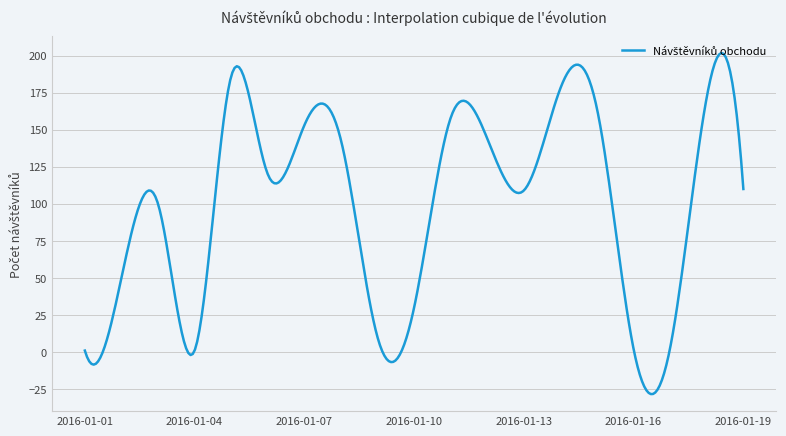

What is the smallest value displayed?

-28.4